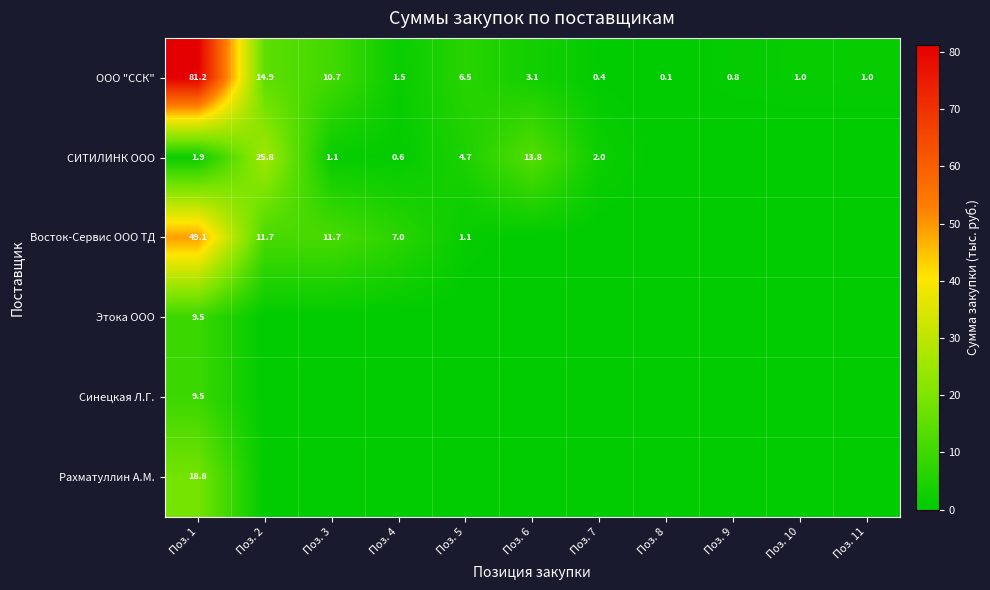

At which category is the sum across all series the highest?

Поз. 1